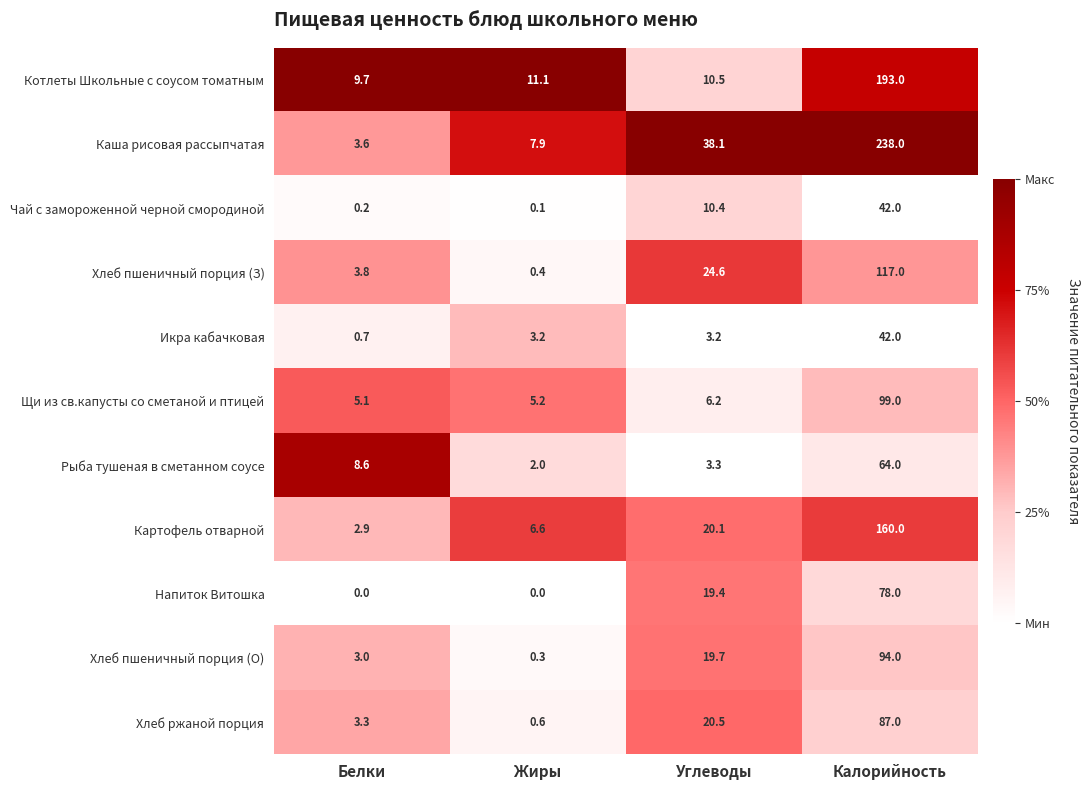

What is the sum of all Каша рисовая рассыпчатая values?

287.6